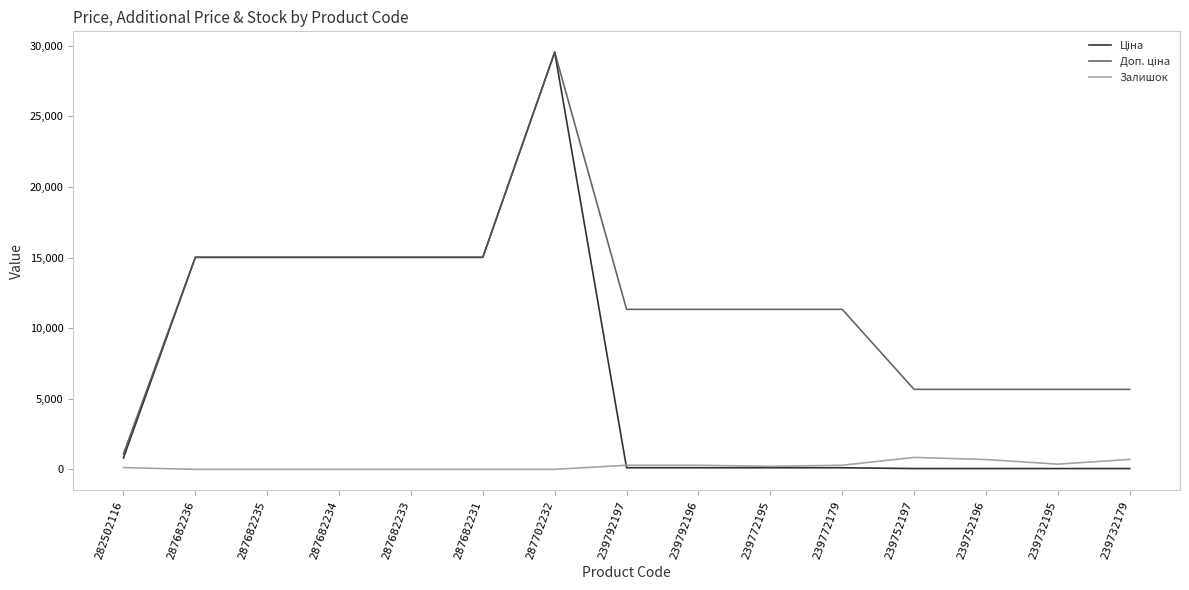

What is the spread (max minus min) of values at 287682236?

15019.2